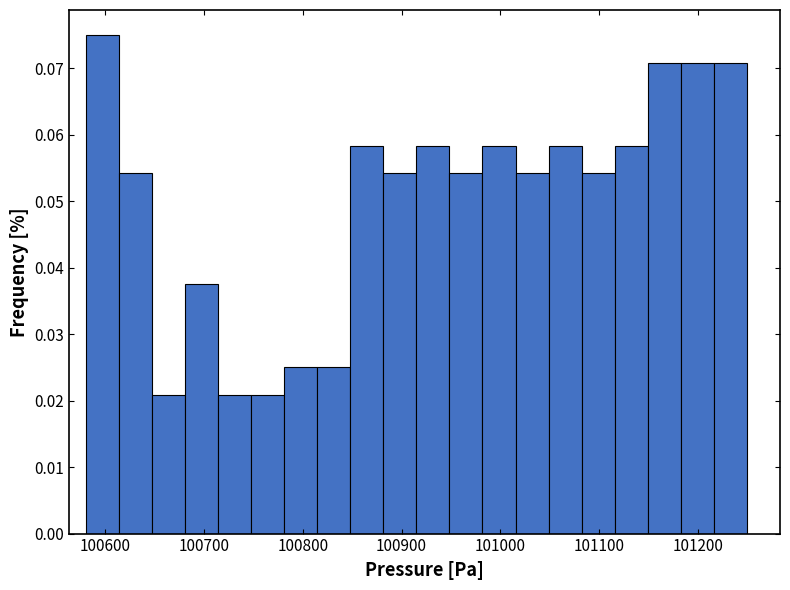

Read against the x-axis, roughly where is the centre of the tallest bar?

100600